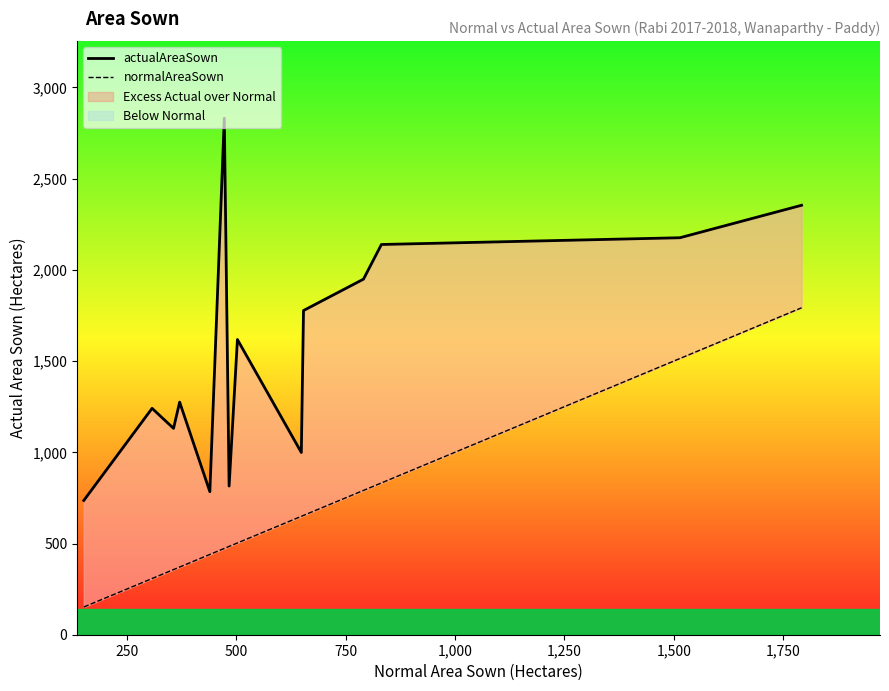

True or false: actualAreaSown has more than 2 interior local peaks.

True